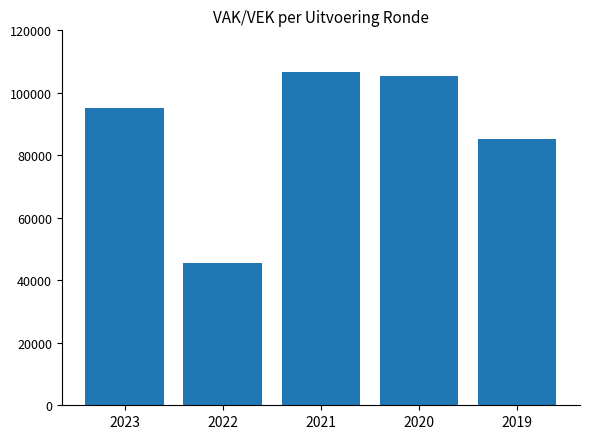

Rank the categories by value from highest to lowest.

2021, 2020, 2023, 2019, 2022